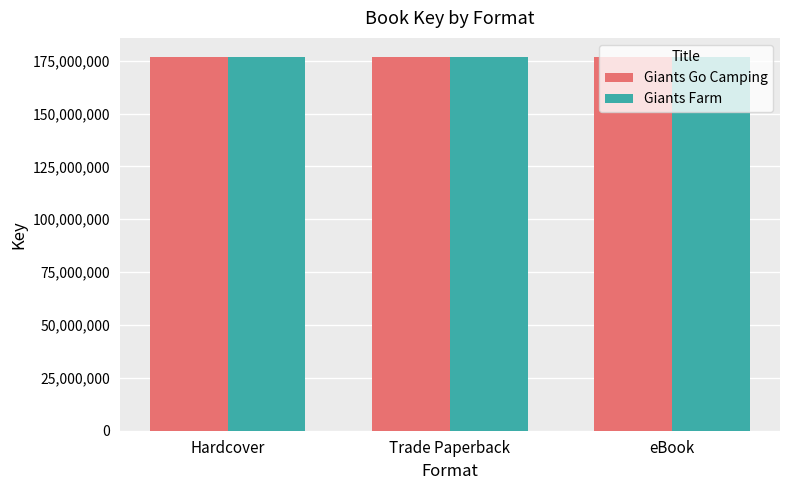

Reading left to right, list all the values displayed in this chart.

Giants Go Camping: Hardcover=176929045	Trade Paperback=176929045	eBook=176929045
Giants Farm: Hardcover=176927168	Trade Paperback=176927168	eBook=176927168